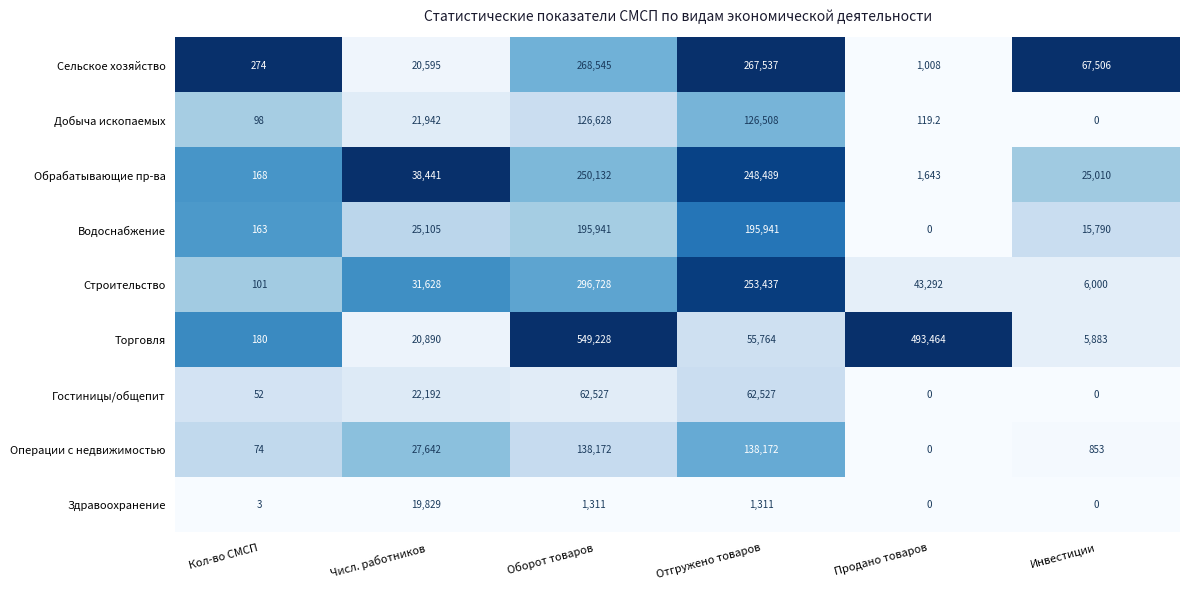

How many values in the Водоснабжение series are below 25105?

3